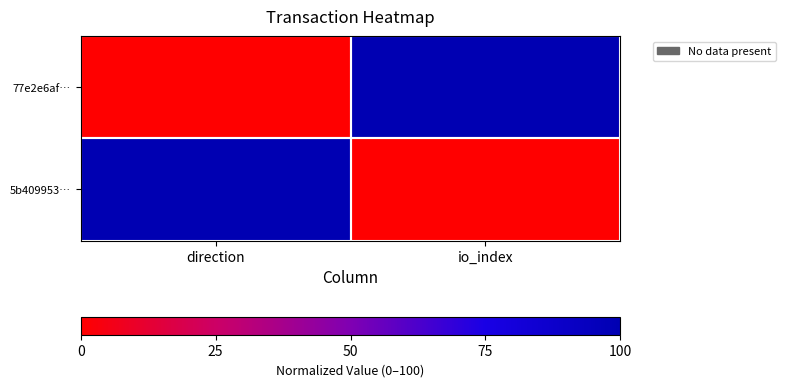

Reading left to right, transcribe all the data shown in this chart.

77e2e6af…: direction=0	io_index=100
5b409953…: direction=100	io_index=0